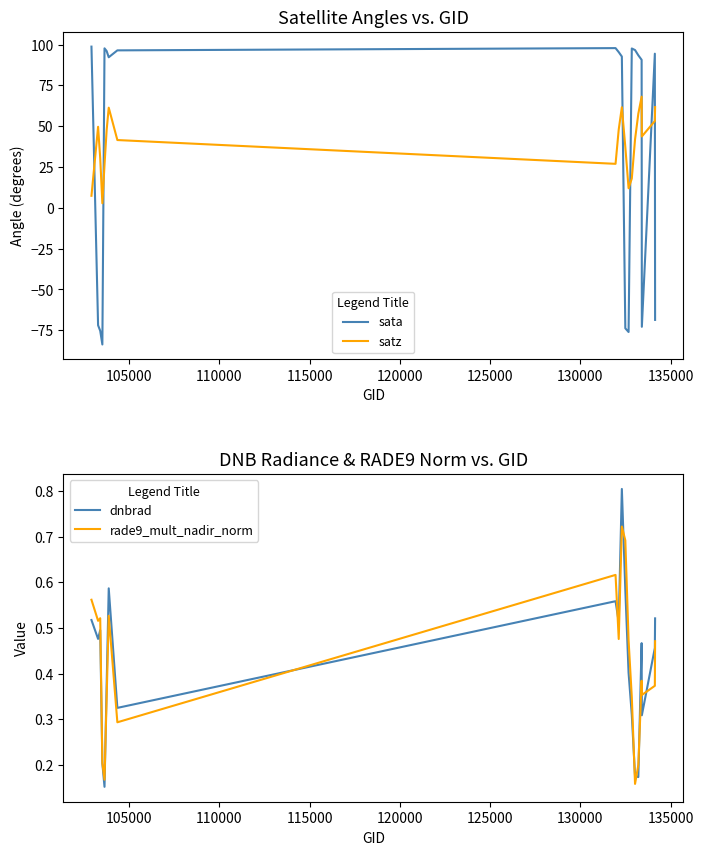

What is the highest value of the satz series?

68.1